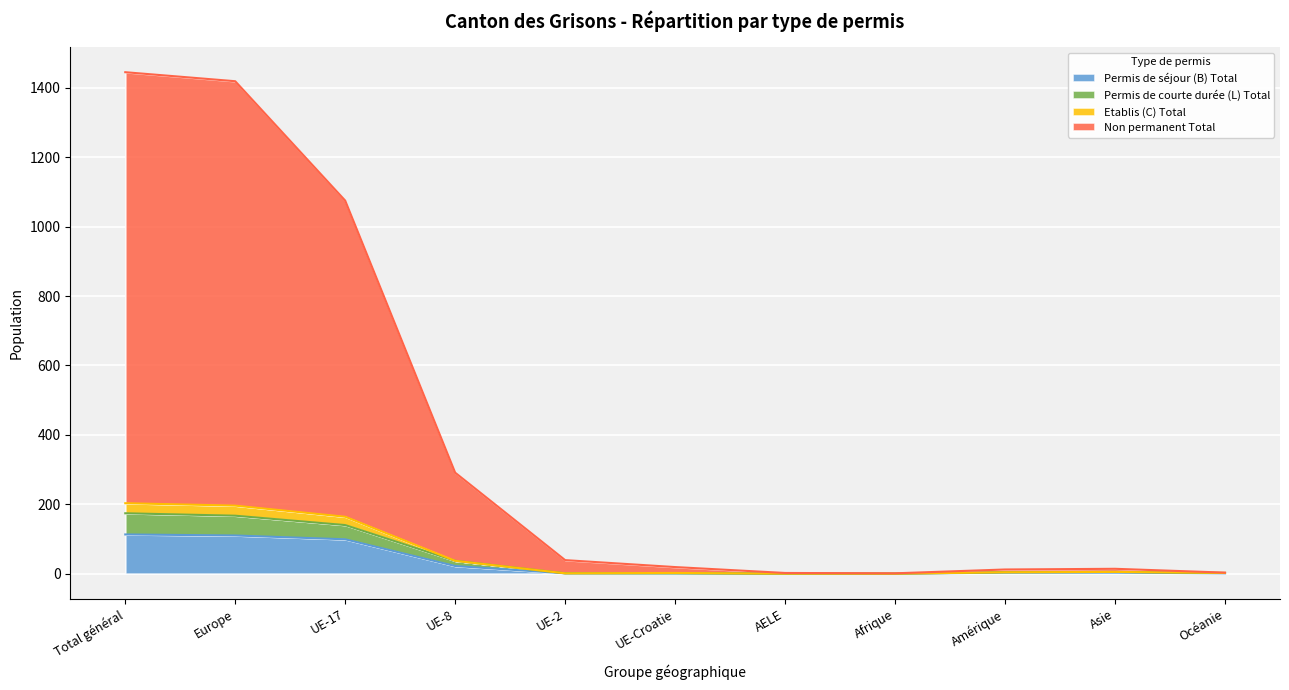

The value of Permis de séjour (B) Total at Afrique is -57. True or false?

False